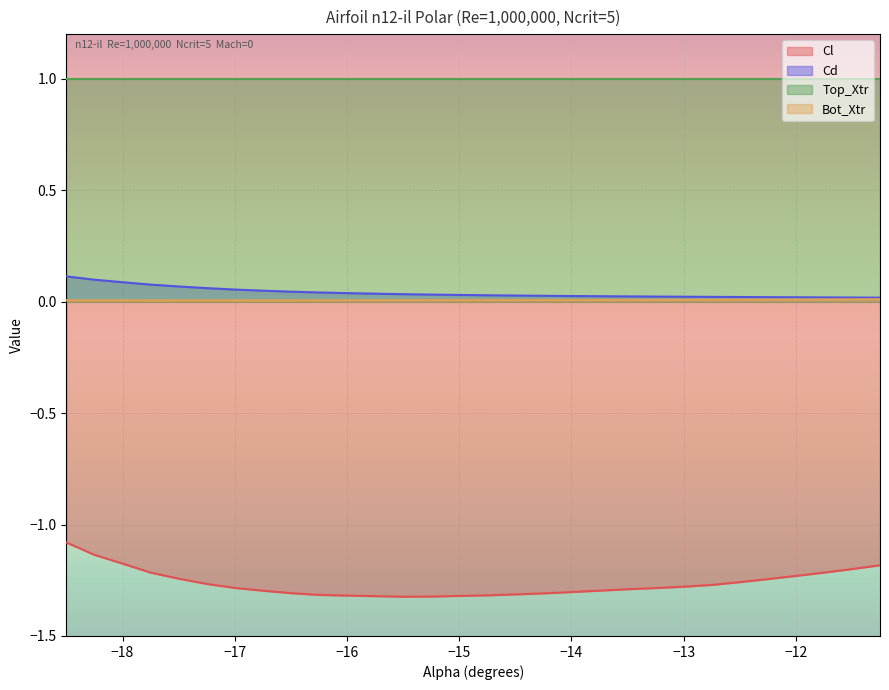

In Cl, how many points are lower than both neighbors (excluding endpoints)?

1